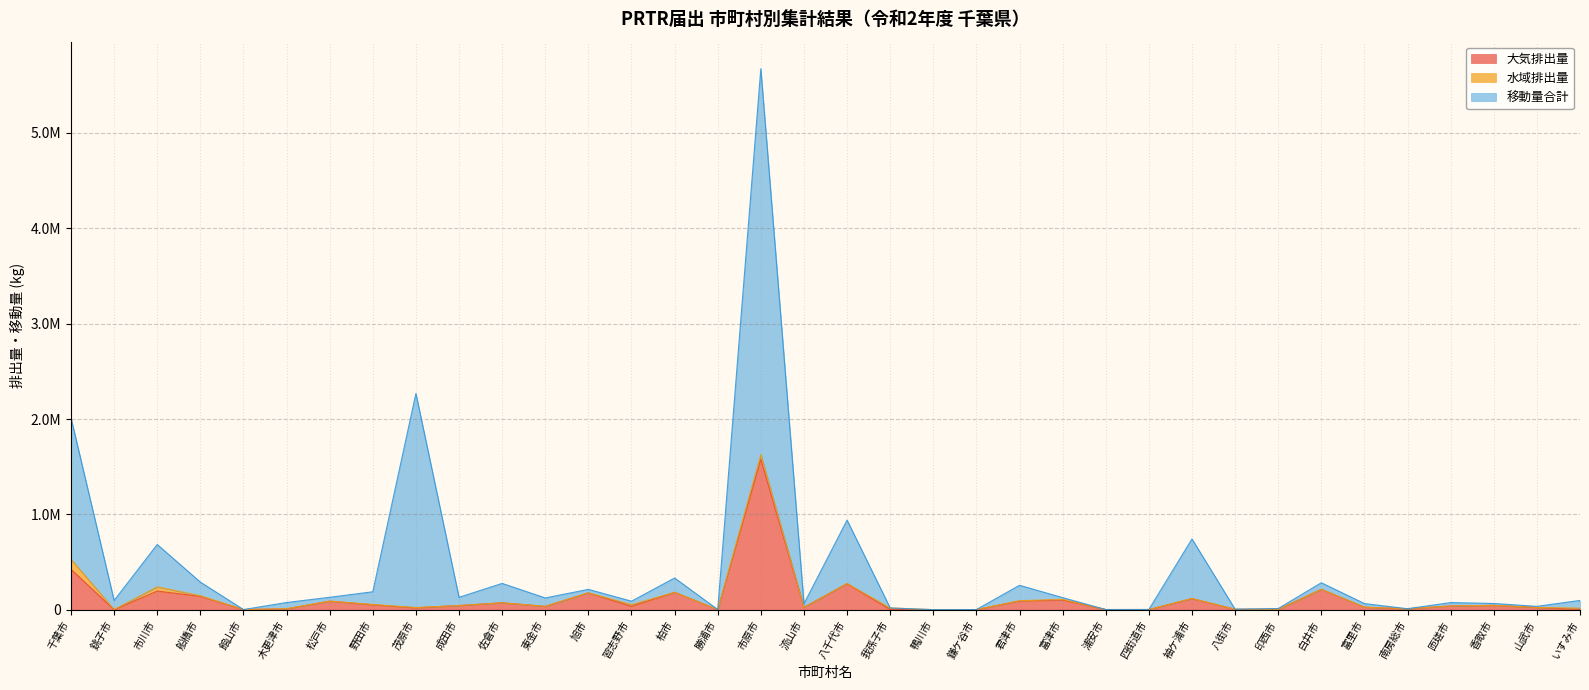

Which has a higher value, 八千代市 or 山武市?

八千代市